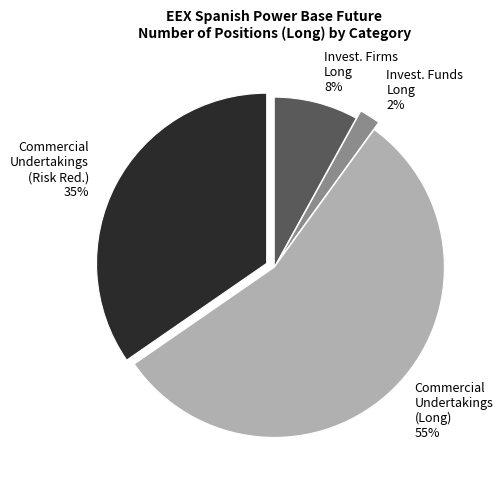

Does any single category account for the majority?

Yes